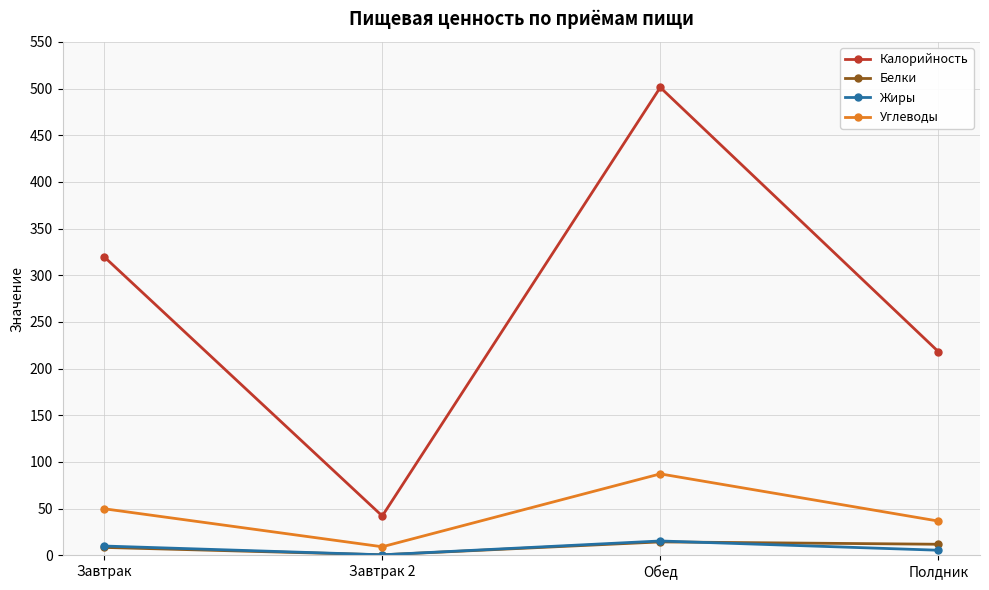

How many series are shown in this chart?

4